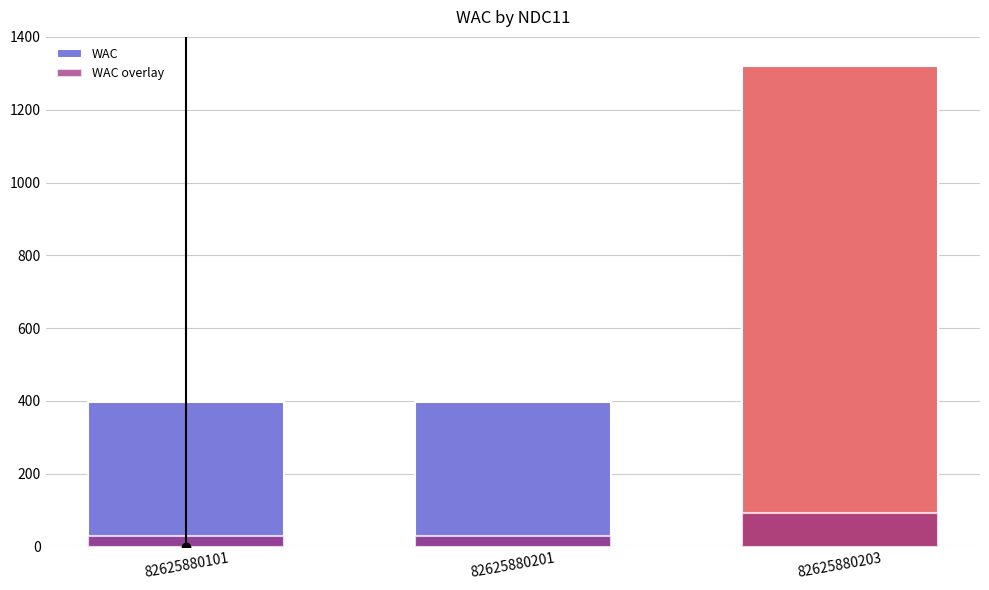

Rank the series at 82625880201 from lowest to highest value.

WAC overlay, WAC